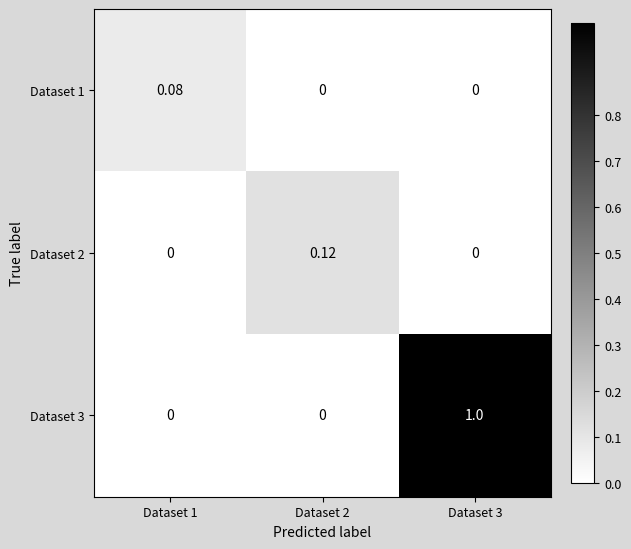

At how many categories does at least one series exceed 0?

3